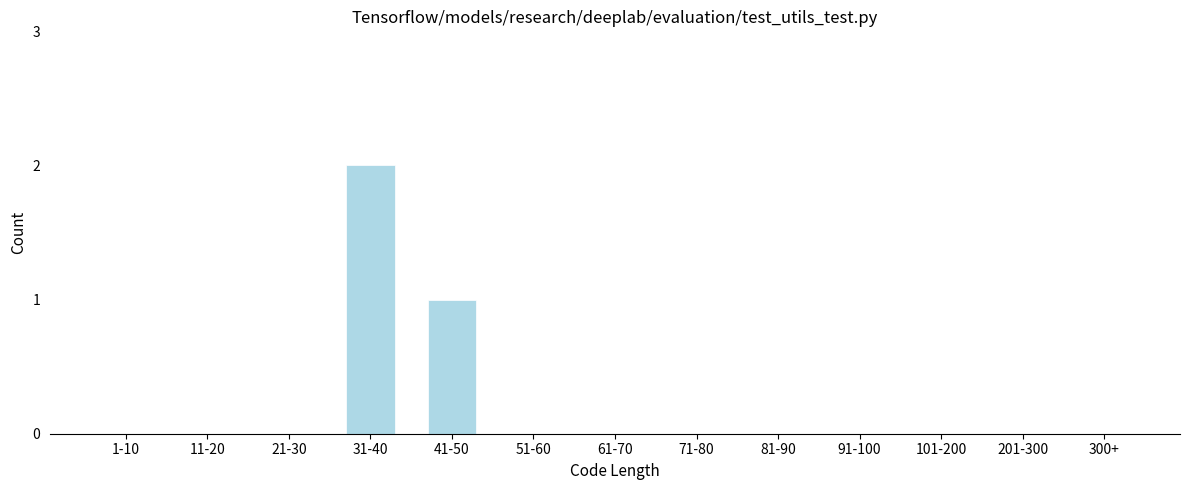

Reading left to right, extract all data points from this chart.

1-10=0	11-20=0	21-30=0	31-40=2	41-50=1	51-60=0	61-70=0	71-80=0	81-90=0	91-100=0	101-200=0	201-300=0	300+=0